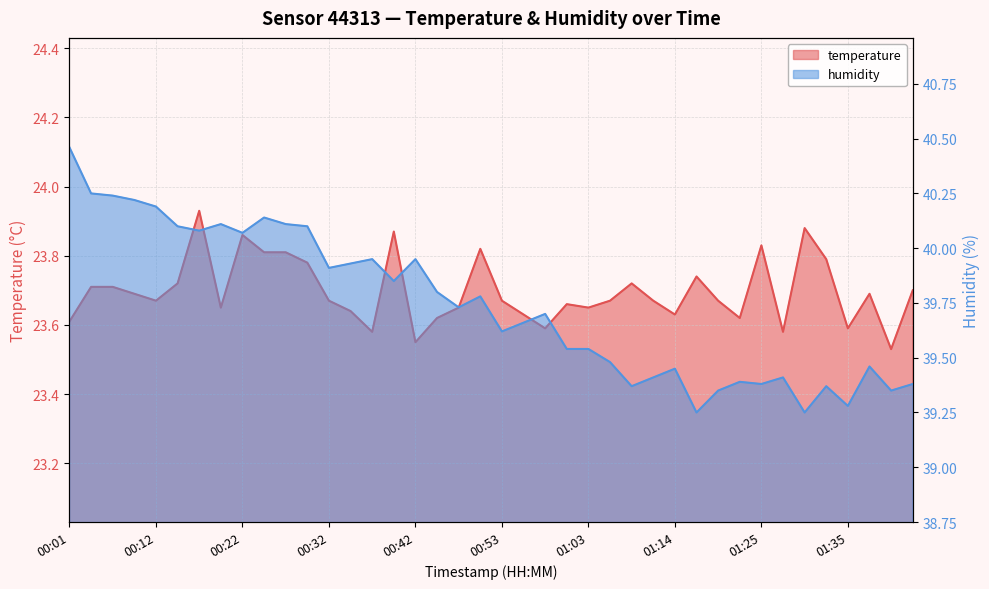

What is the value of the temperature point at the 28th from the left?

23.7